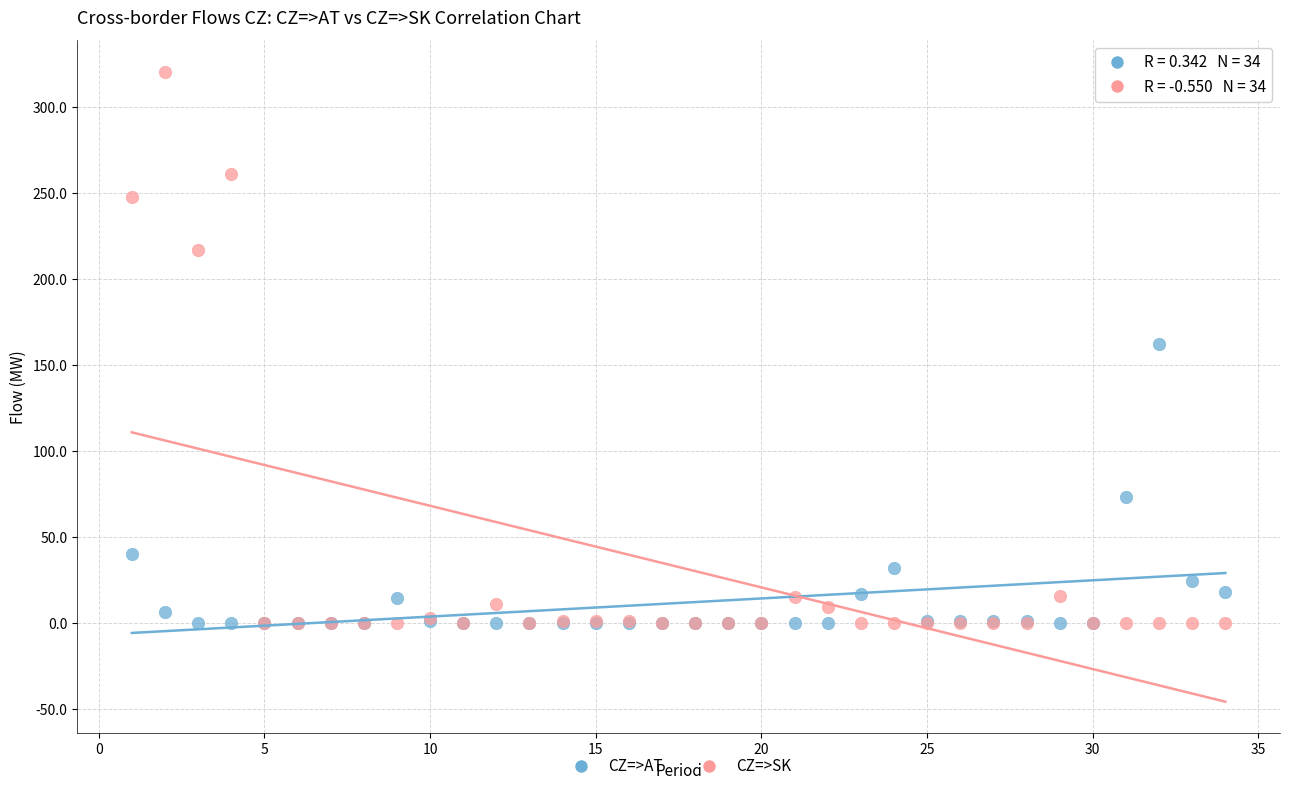

In the CZ=>AT series, what Y value is closest to 81?

72.9